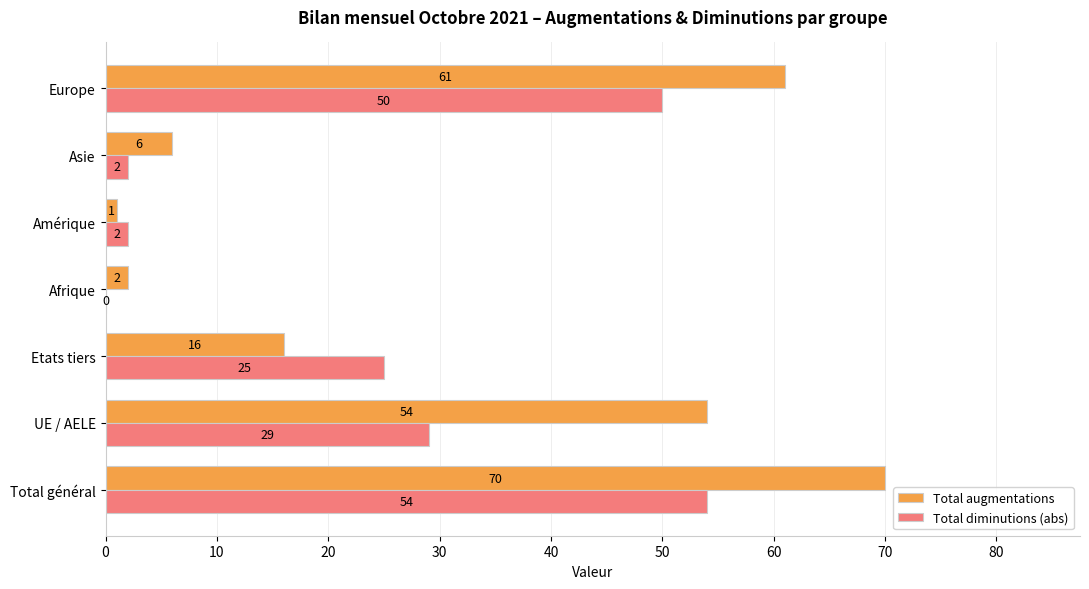

What is the maximum value shown in the chart?

70